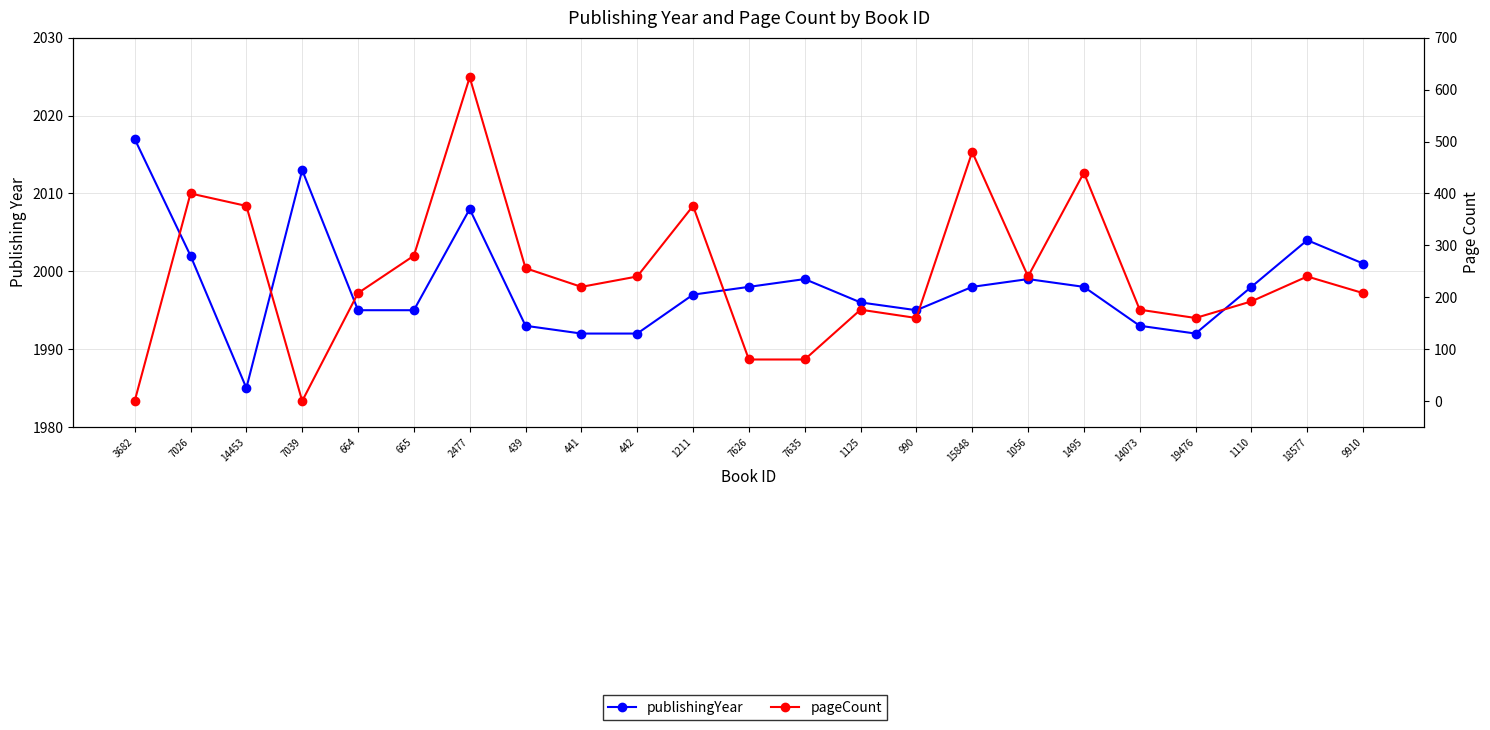

At which category is the sum across all series the highest?

2477